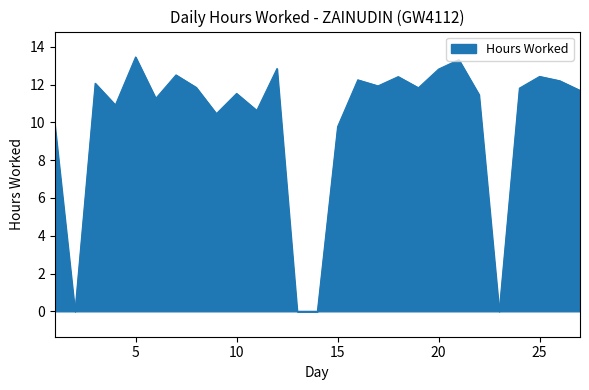

What is the difference between the maximum and minimum values?

13.5